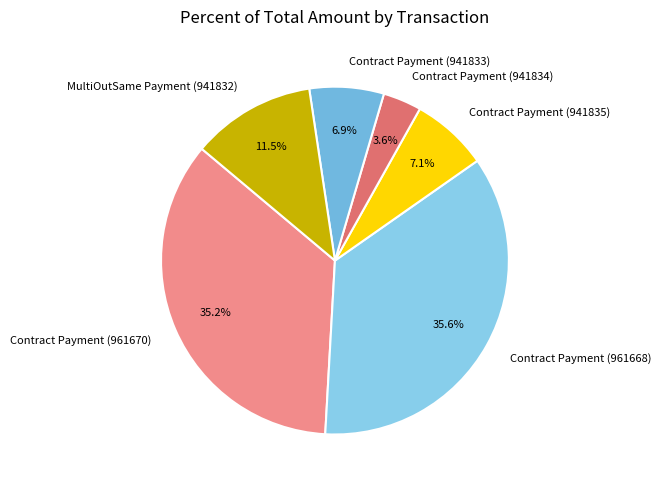

Is the sum of Contract Payment (941833) and Contract Payment (961668) greater than half?

No